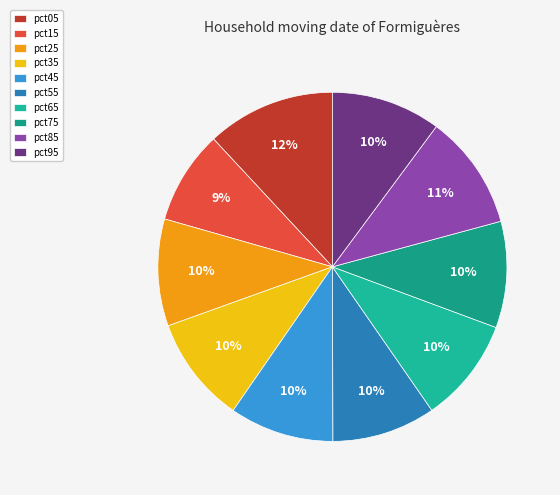

The pct95 slice represents 4% of the pie. True or false?

False